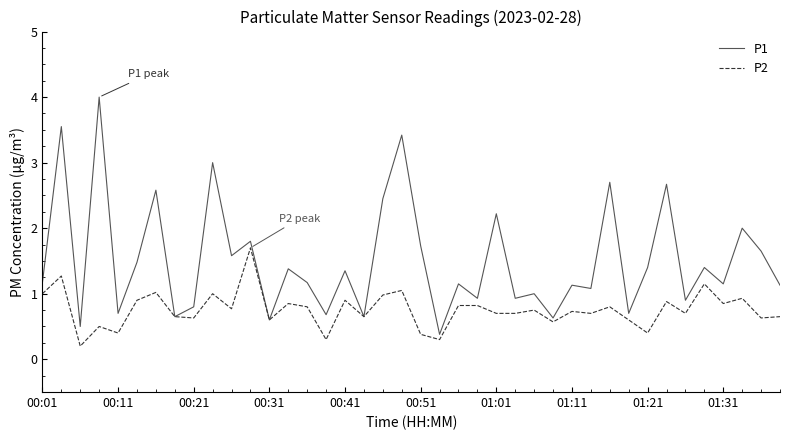

What is the sum of all P1 values?

60.4